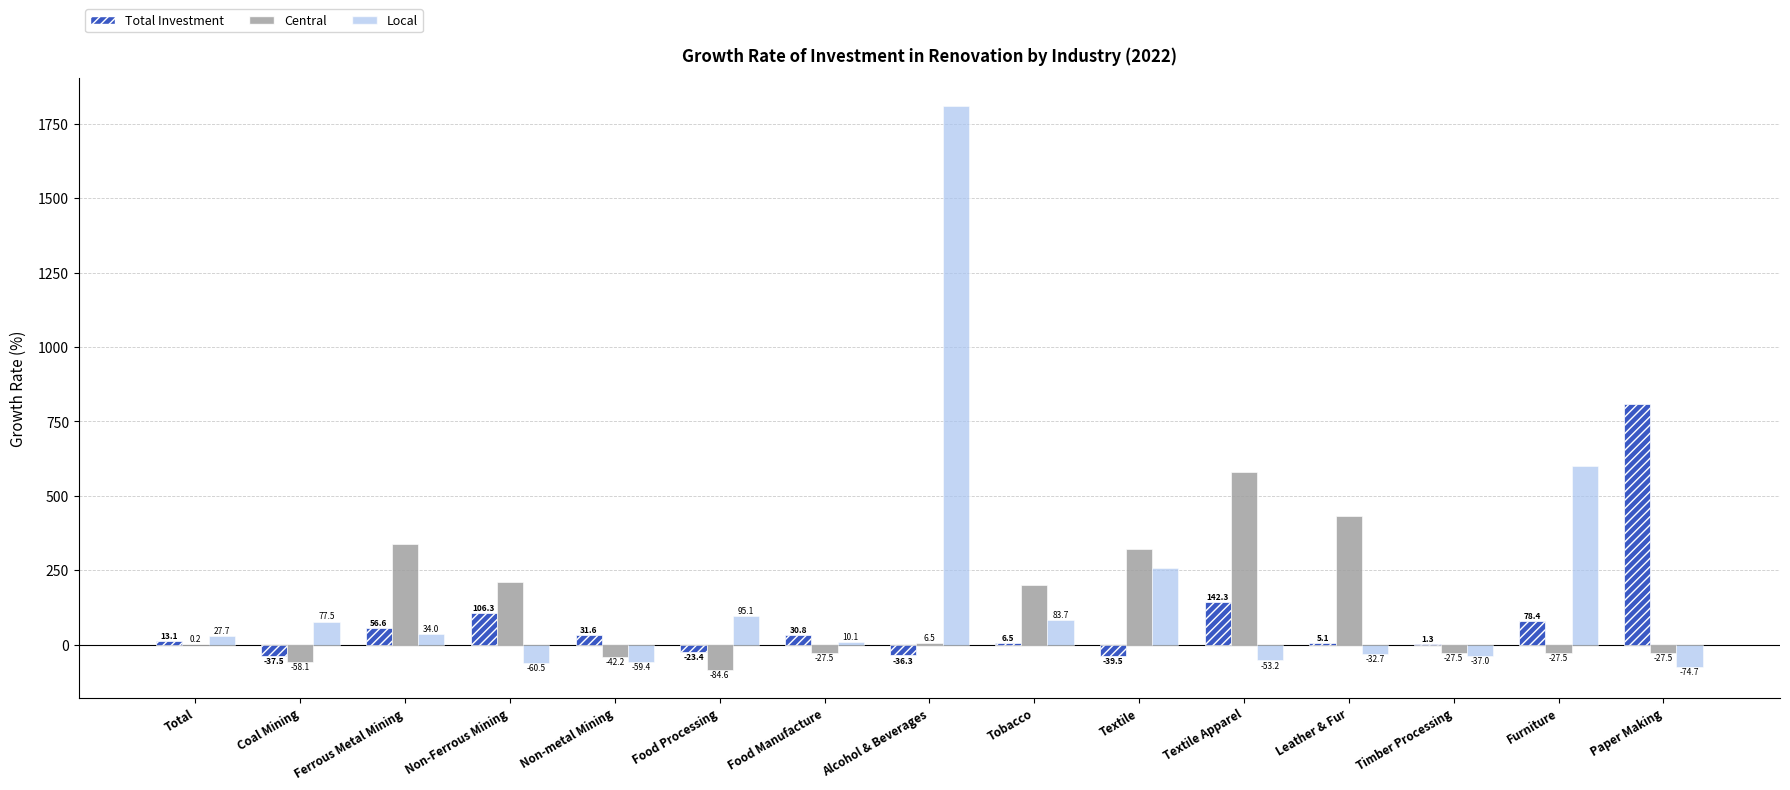

Which series has the largest total across all categories?

Local